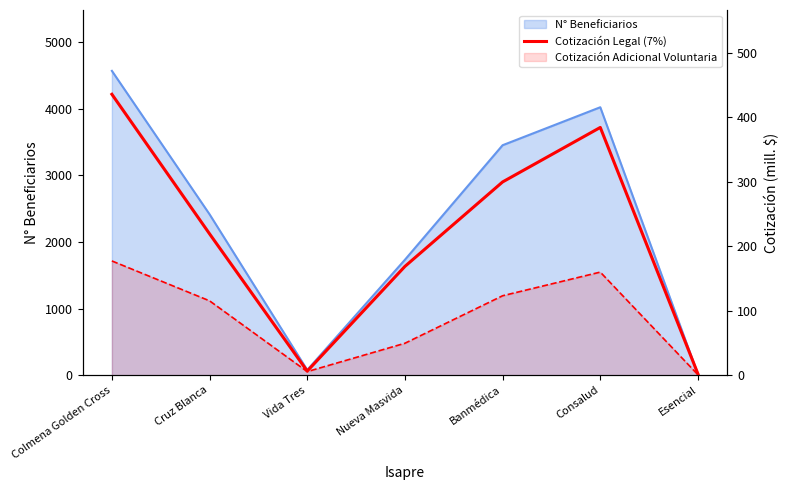

Which label corresponds to the largest value in the chart?

Colmena Golden Cross